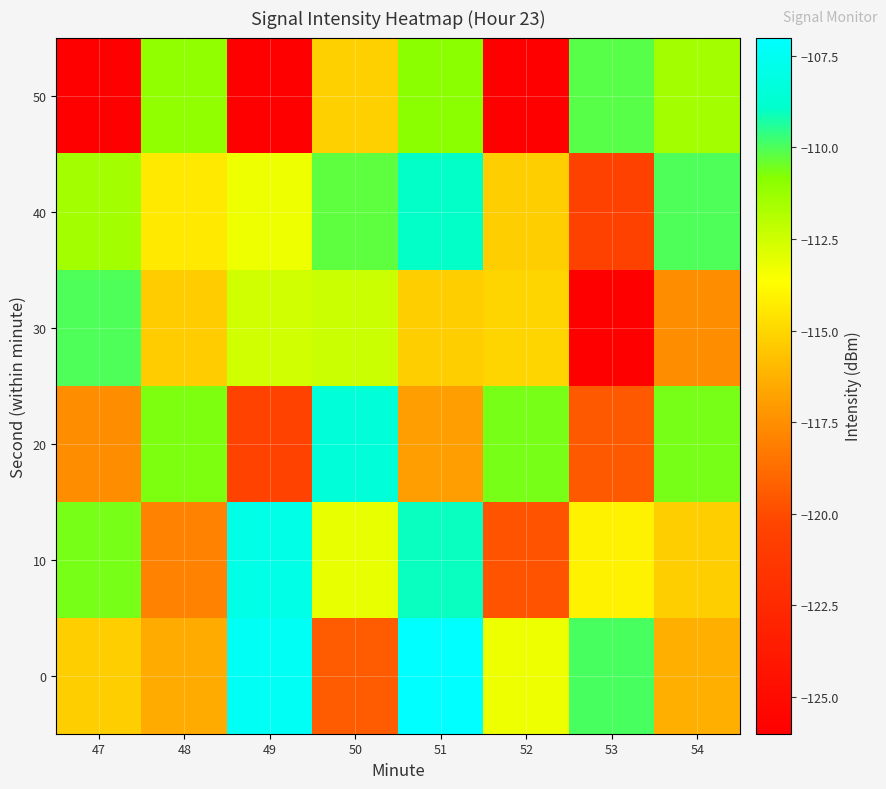

Is it true that 30 equals -115.0 at 52?

True